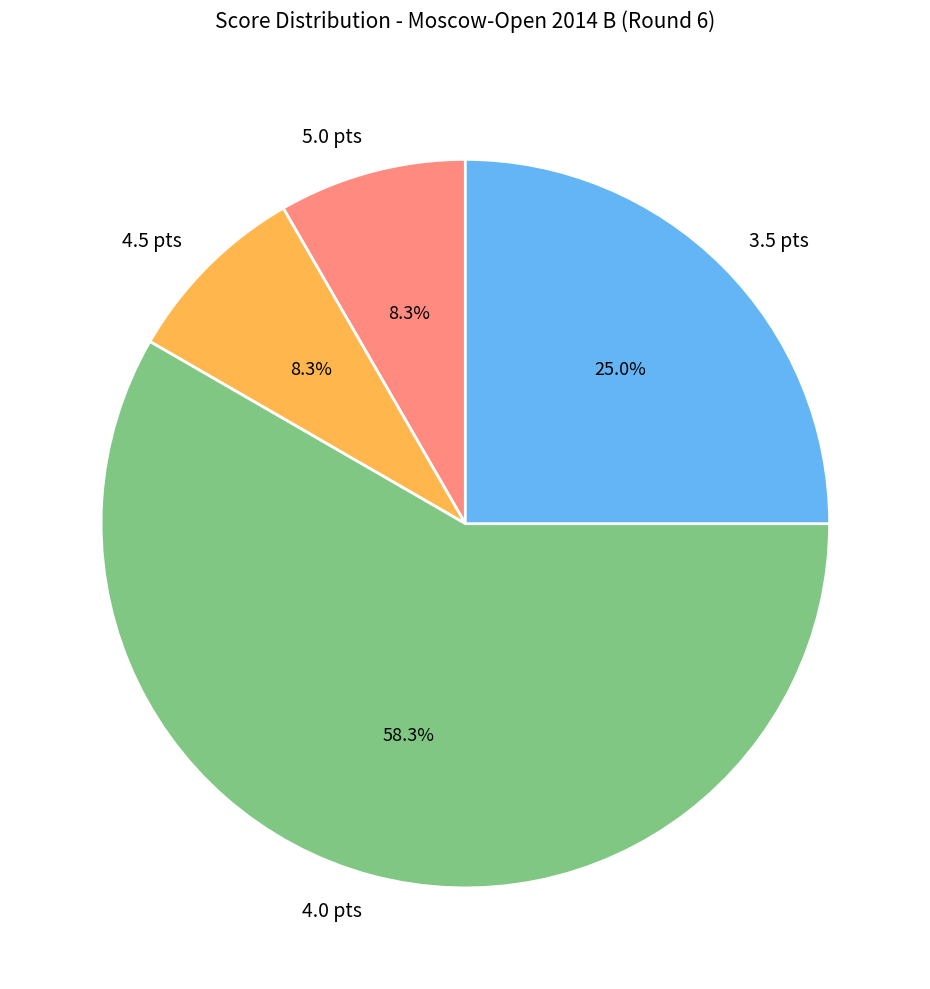

Which has a higher value, 5.0 pts or 3.5 pts?

3.5 pts